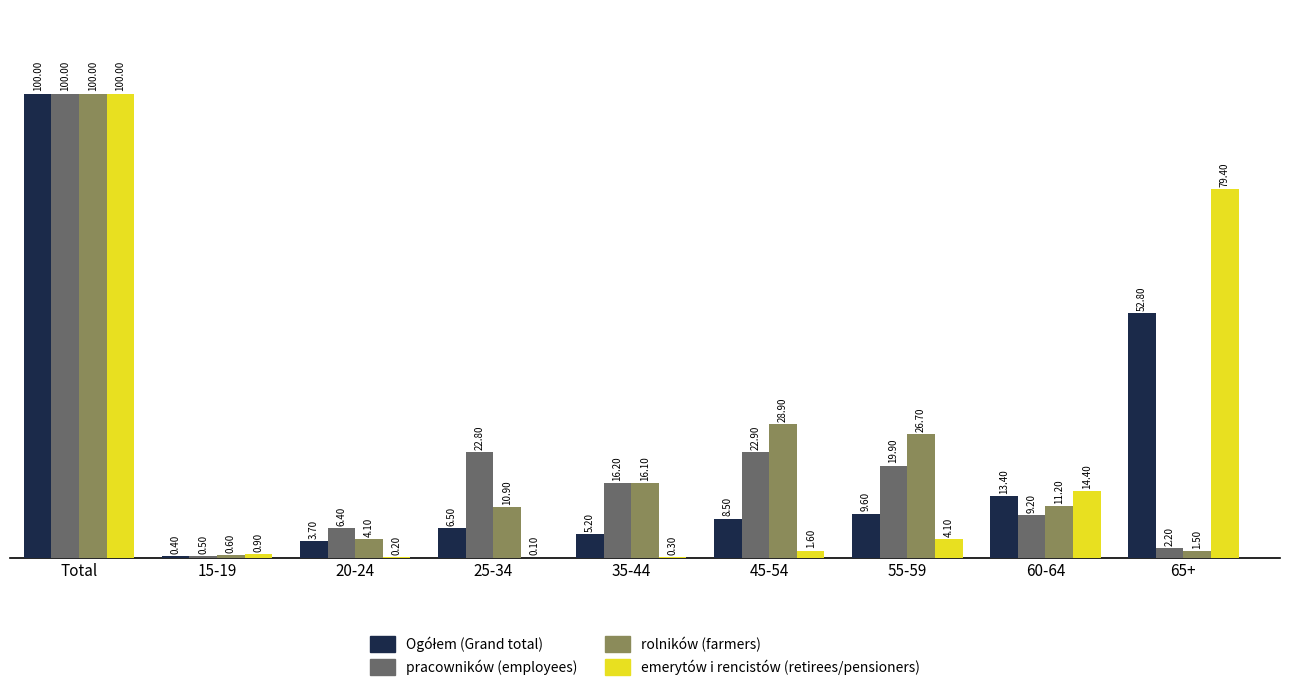

At which category is the sum across all series the highest?

Total